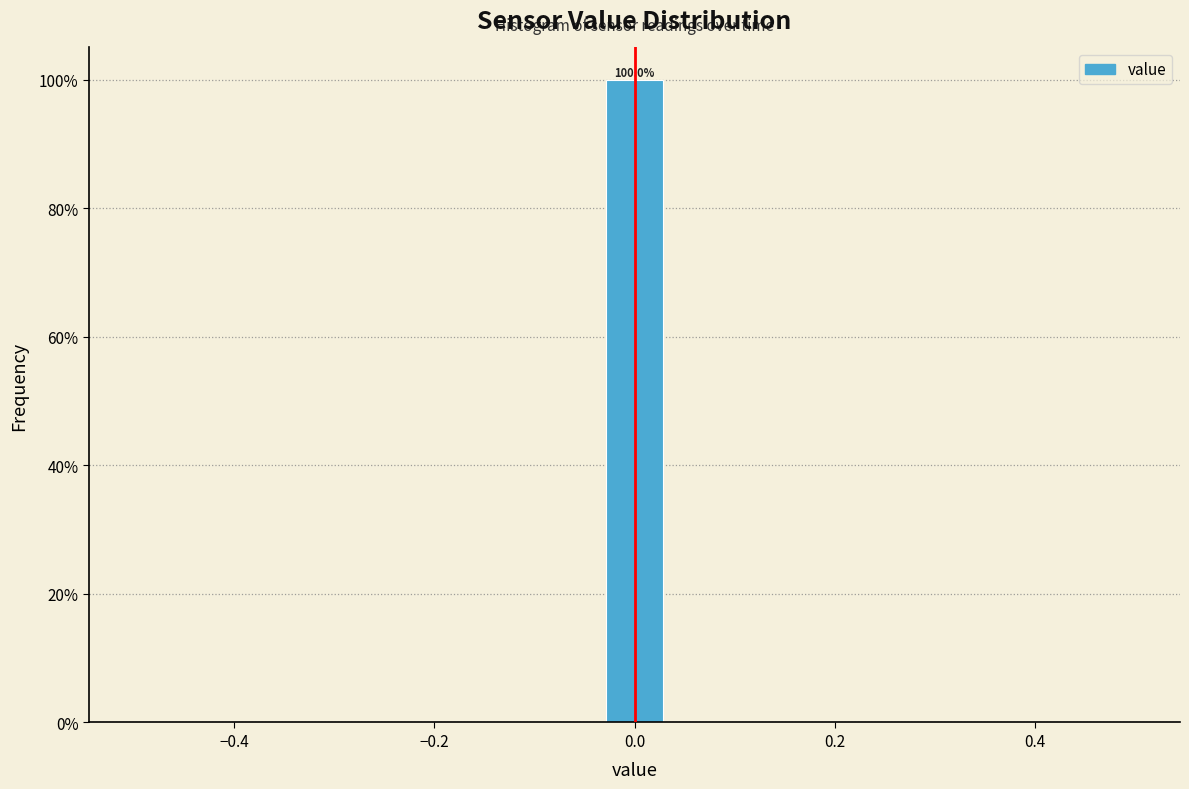

Read against the x-axis, roughly where is the centre of the tallest bar?

0.00